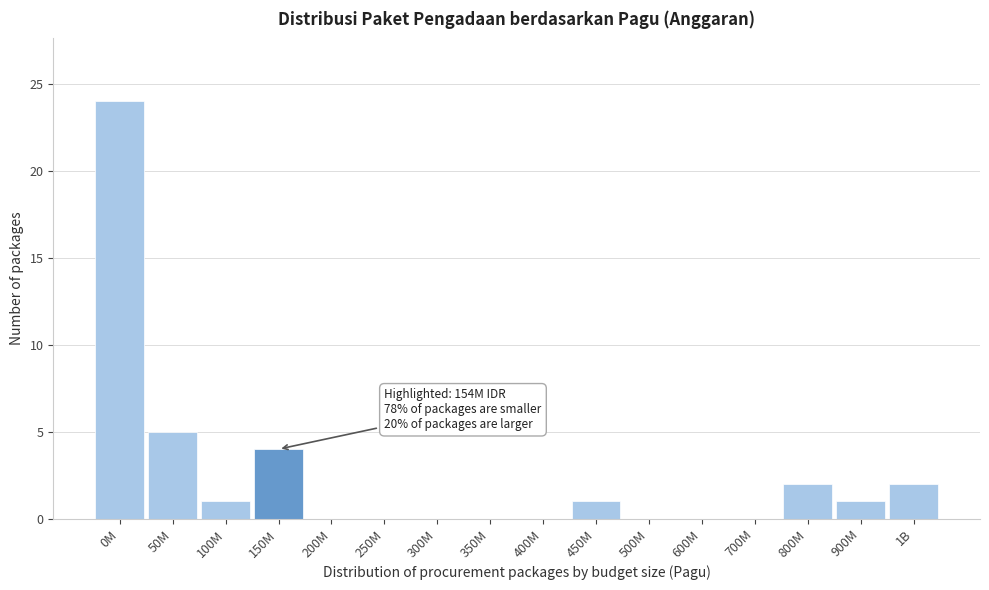

Reading left to right, transcribe all the data shown in this chart.

0M=24	50M=5	100M=1	150M=4	200M=0	250M=0	300M=0	350M=0	400M=0	450M=1	500M=0	600M=0	700M=0	800M=2	900M=1	1B=2